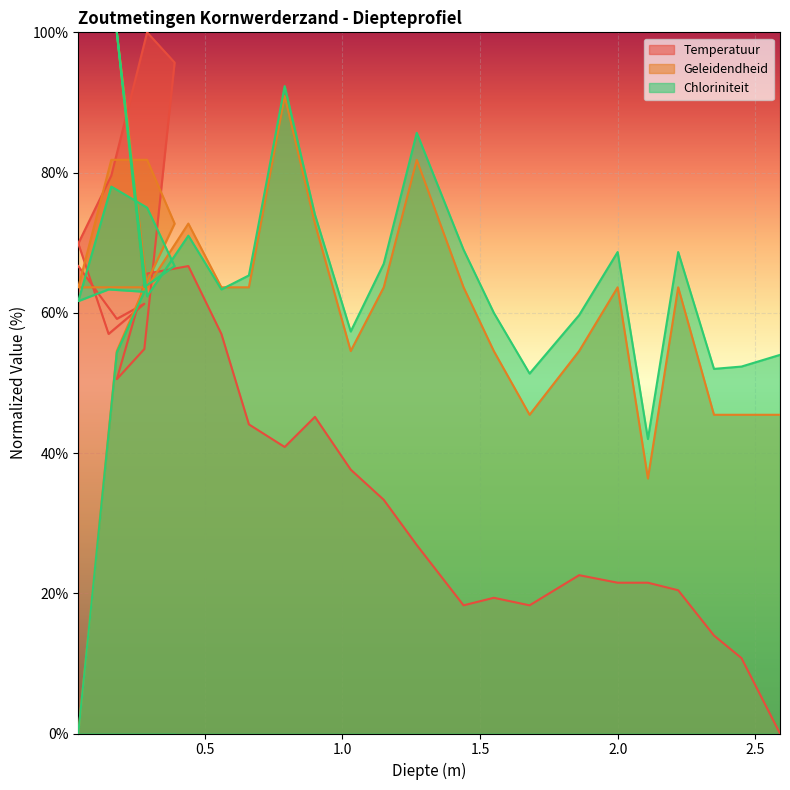

At 0.29, list the series in order from smallest to largest.

Chloriniteit, Geleidendheid, Temperatuur